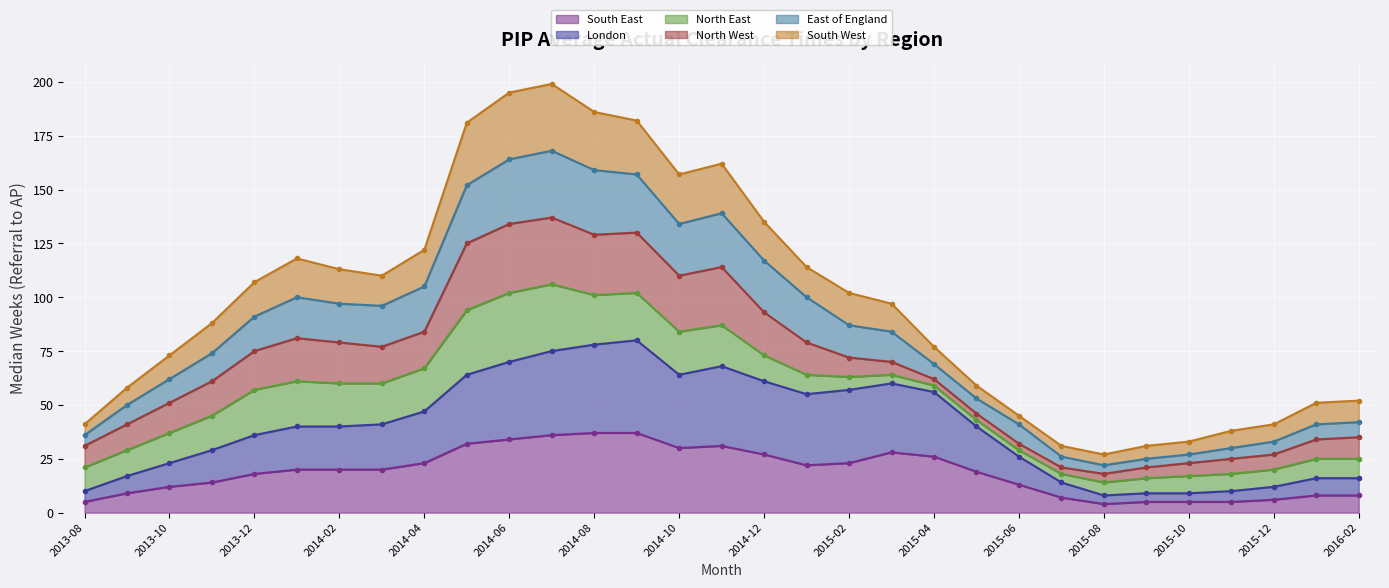

The East of England series shows 30 at 2015-08. True or false?

False